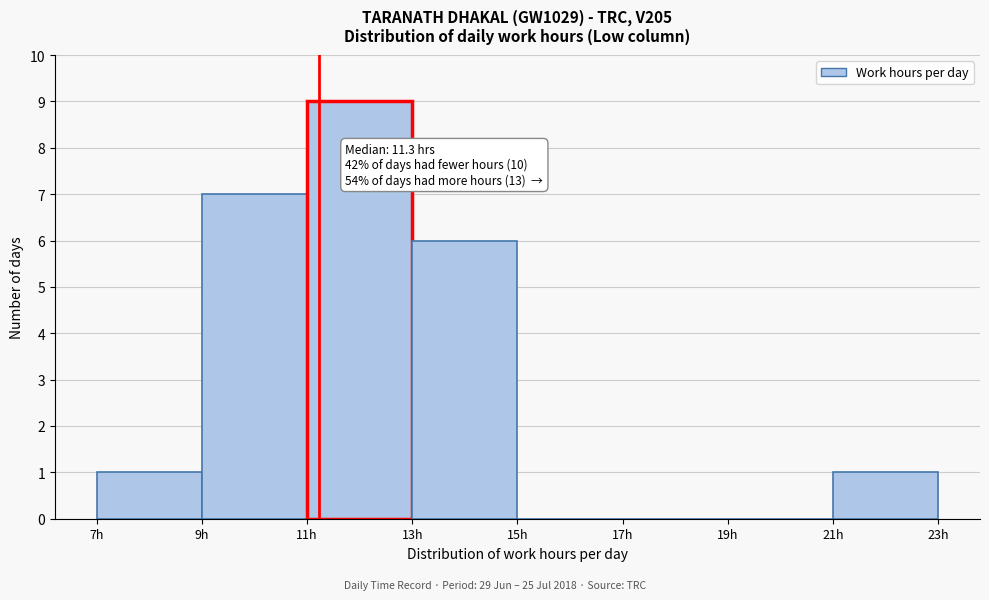

Which range on the x-axis has the tallest bar?

11 to 13